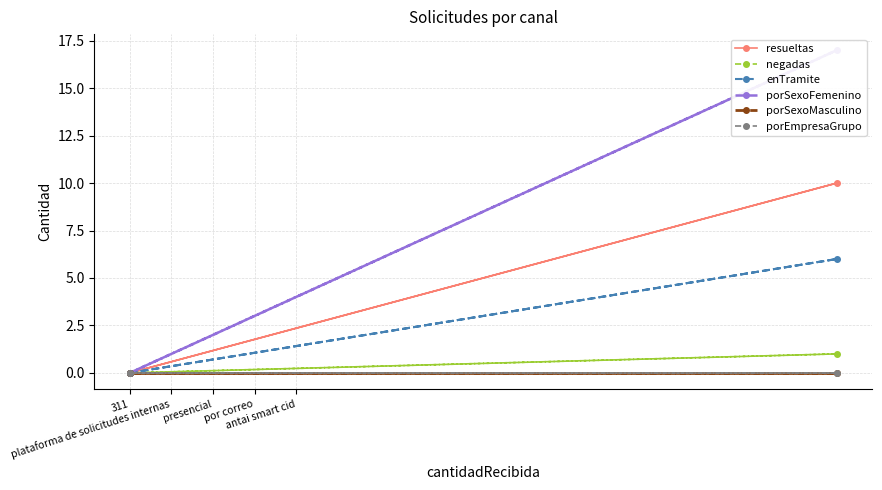

The enTramite series shows 8 at presencial. True or false?

False